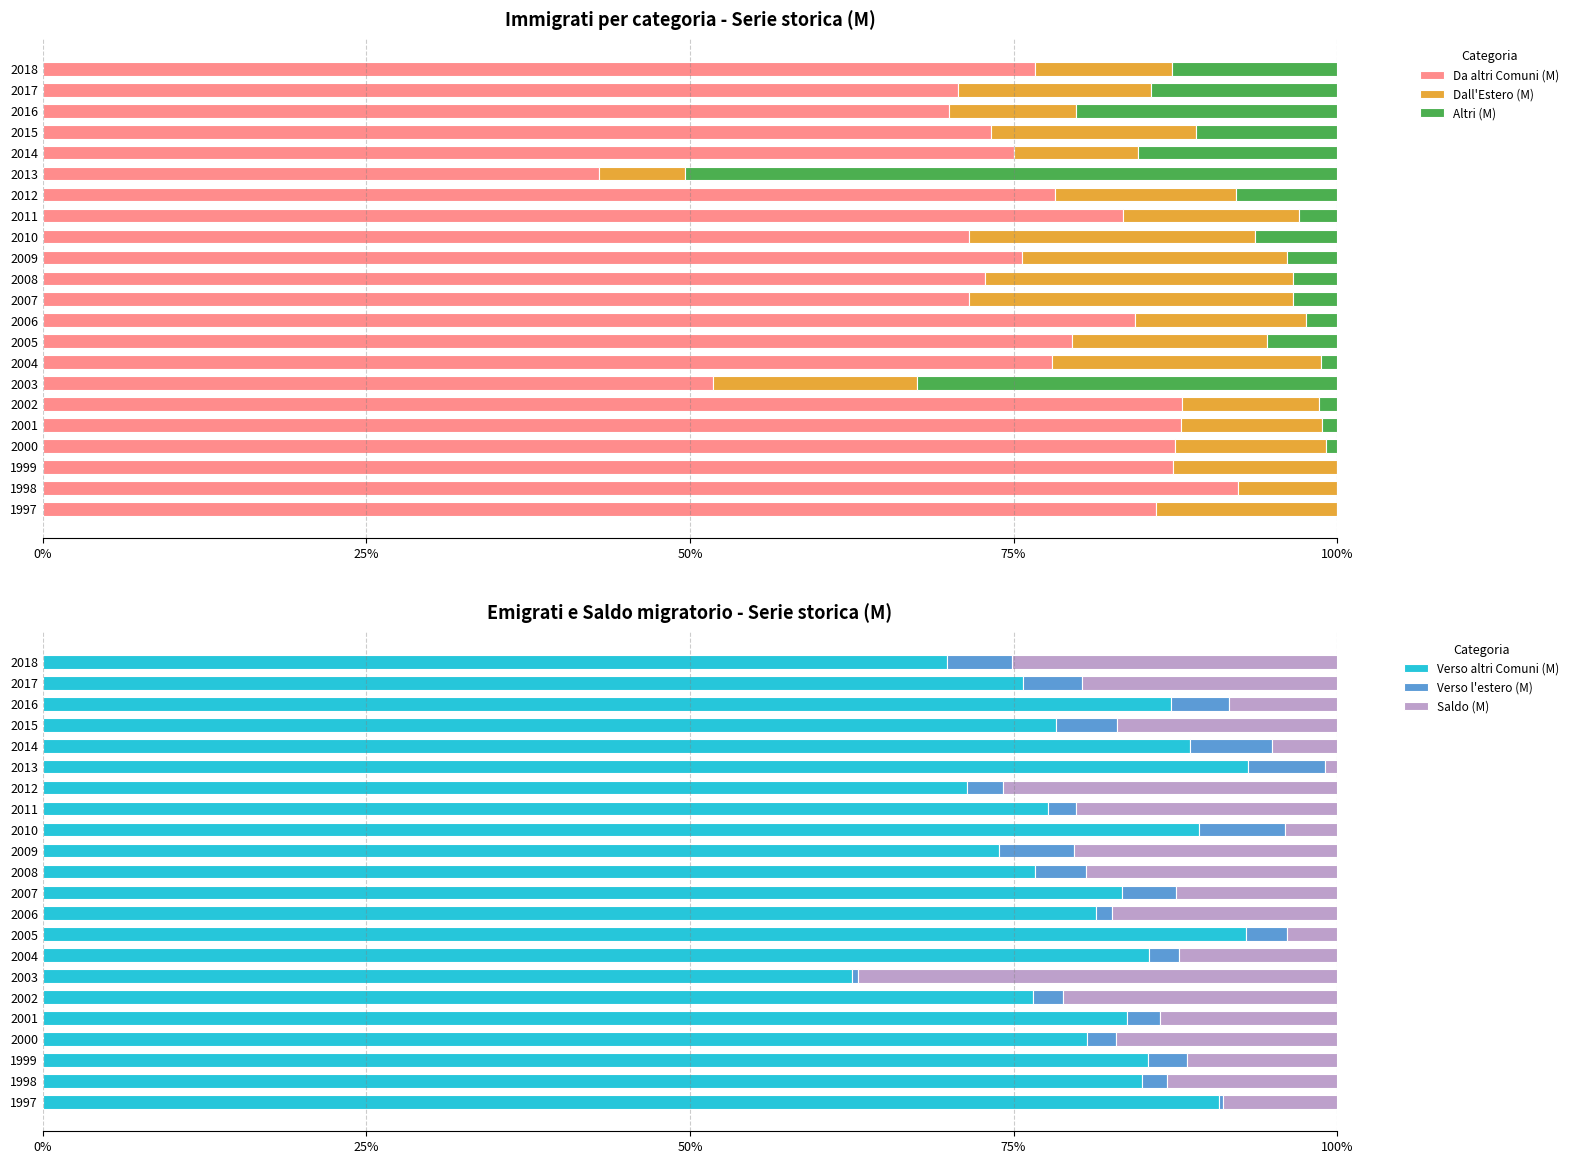

List the series in order of their peak value, lowest first.

Verso l'estero (M), Dall'Estero (M), Saldo (M), Altri (M), Da altri Comuni (M), Verso altri Comuni (M)